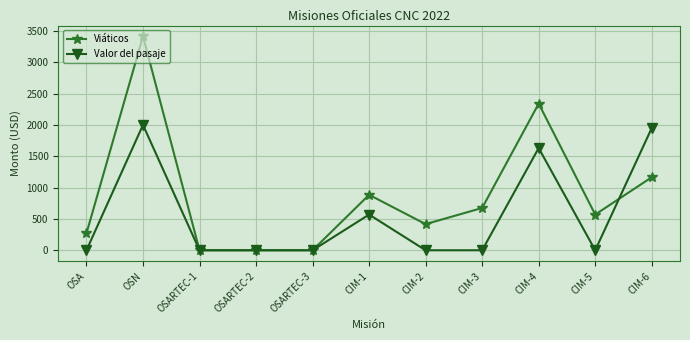

What is the difference between the maximum and minimum values in the Viáticos series?

3415.0